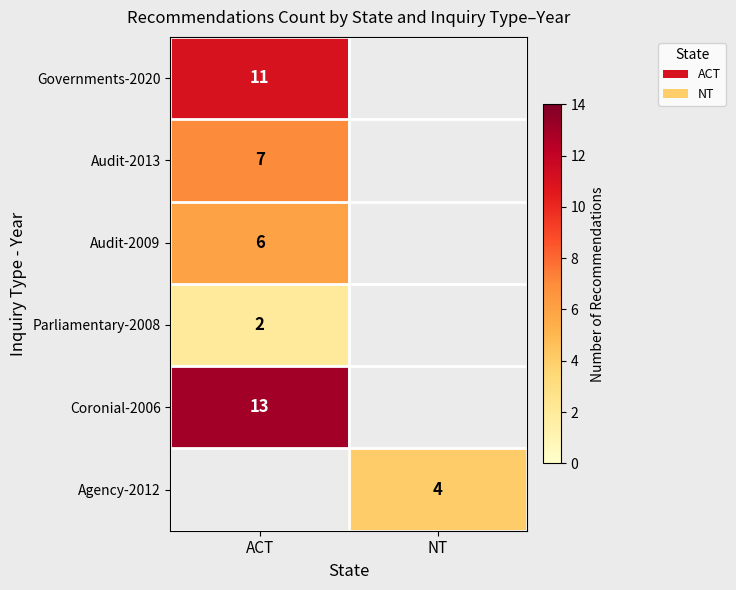

At how many categories does at least one series exceed 9?

1